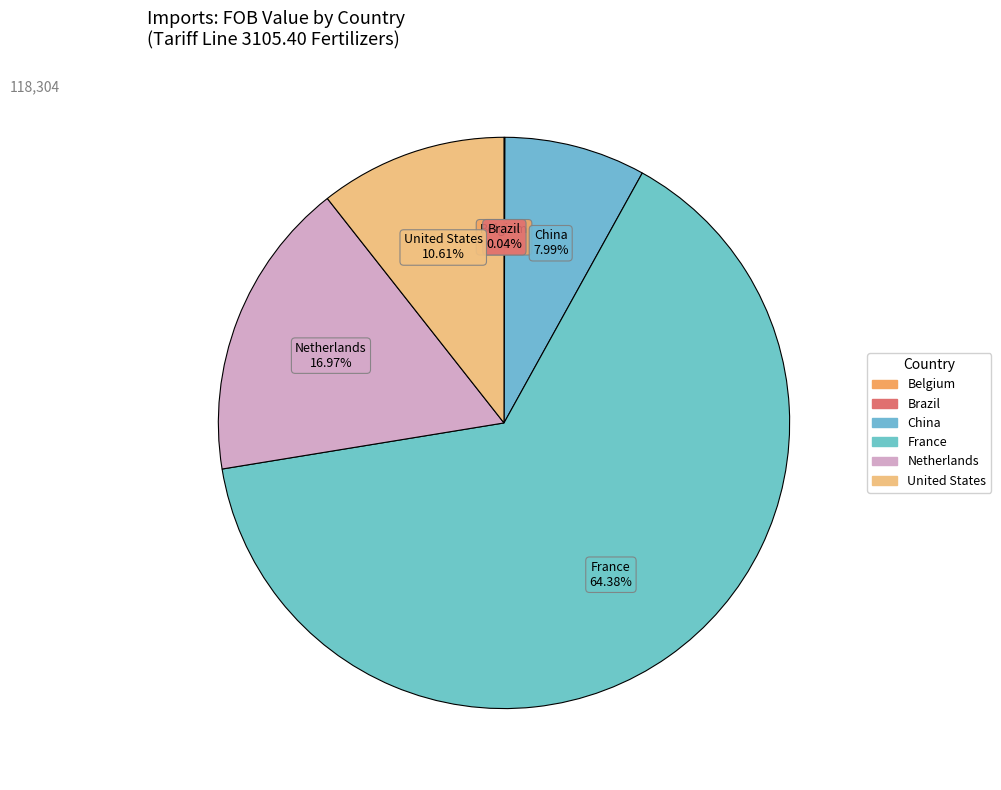

What is the largest slice in the pie chart?

France